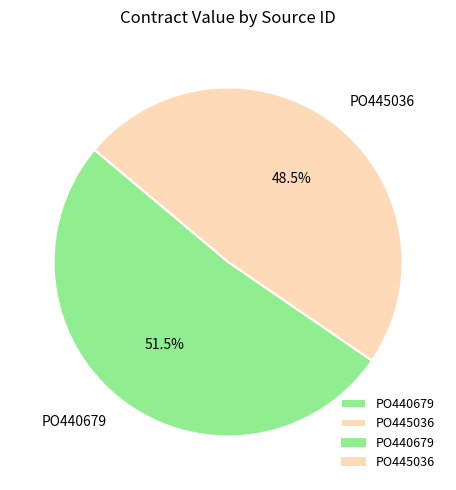

How much of the chart is everything except PO445036?

51.5%